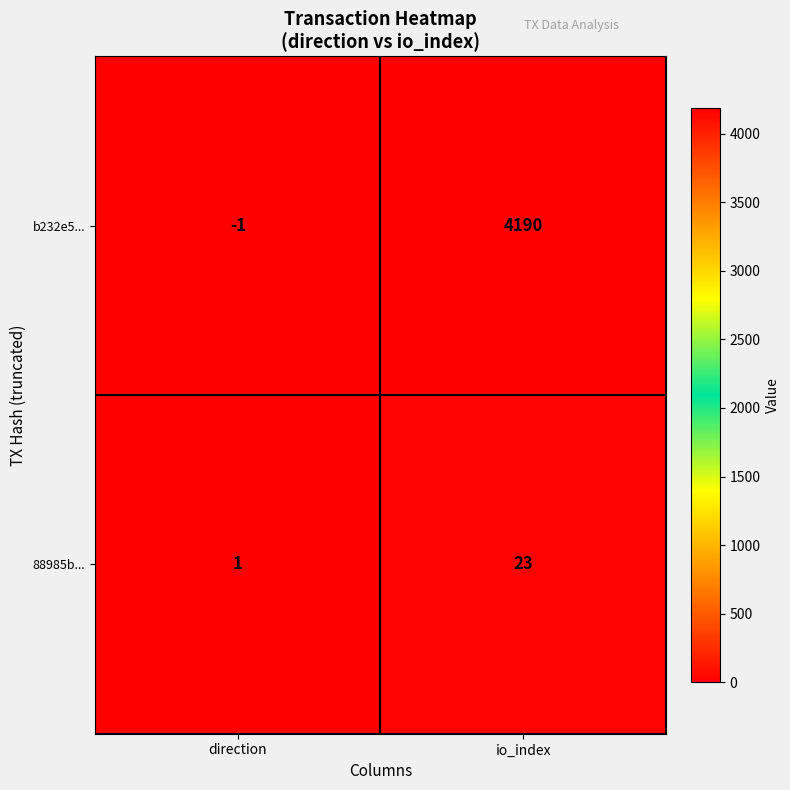

The value of b232e5... at io_index is 4190. True or false?

True